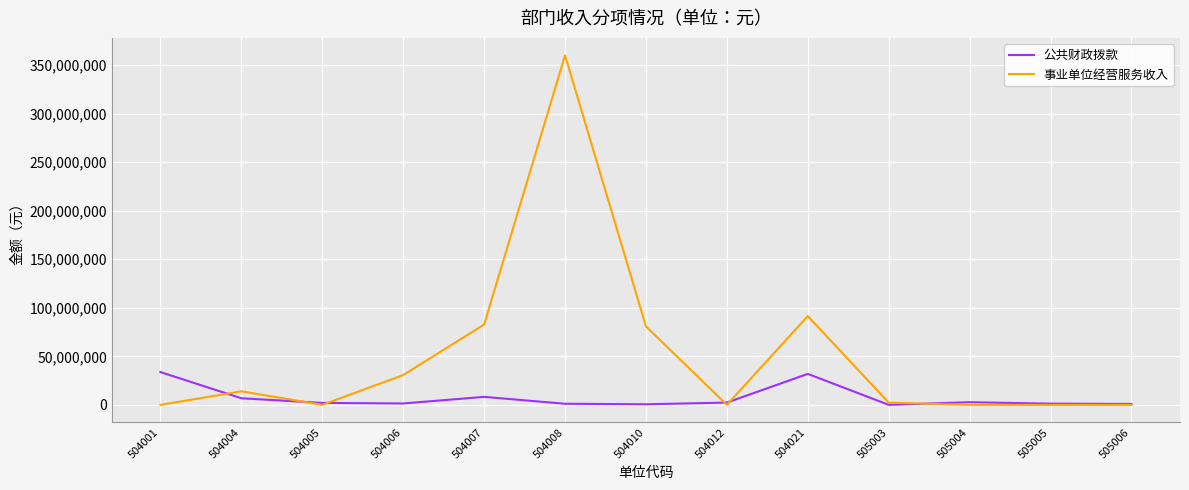

Between which two adjacent categories do 事业单位经营服务收入 and 公共财政拨款 first intersect?

504001 and 504004